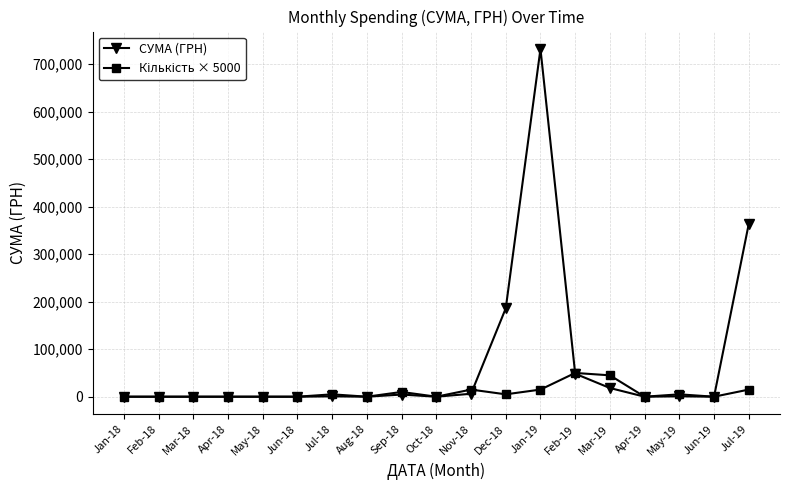

True or false: СУМА (ГРН) has more than 0 points higher than both neighbors.

True